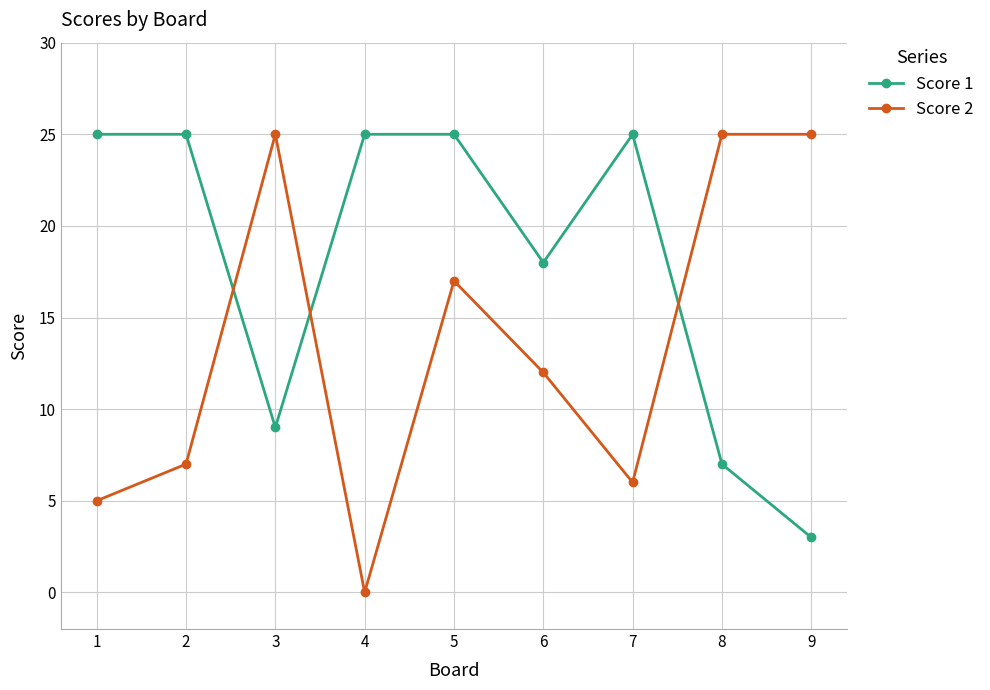

How many intersections are there between Score 1 and Score 2?

3